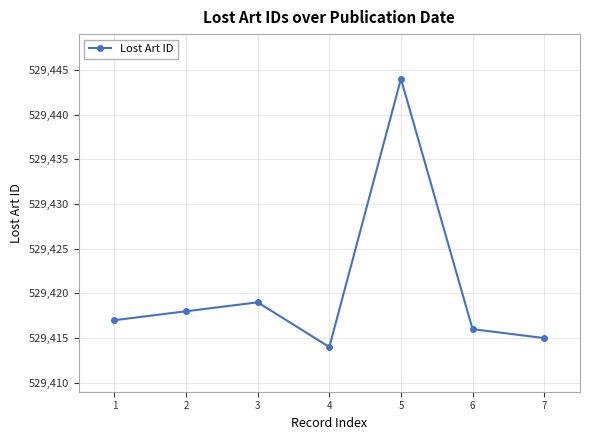

What is the value of the 6th point from the left?

529416